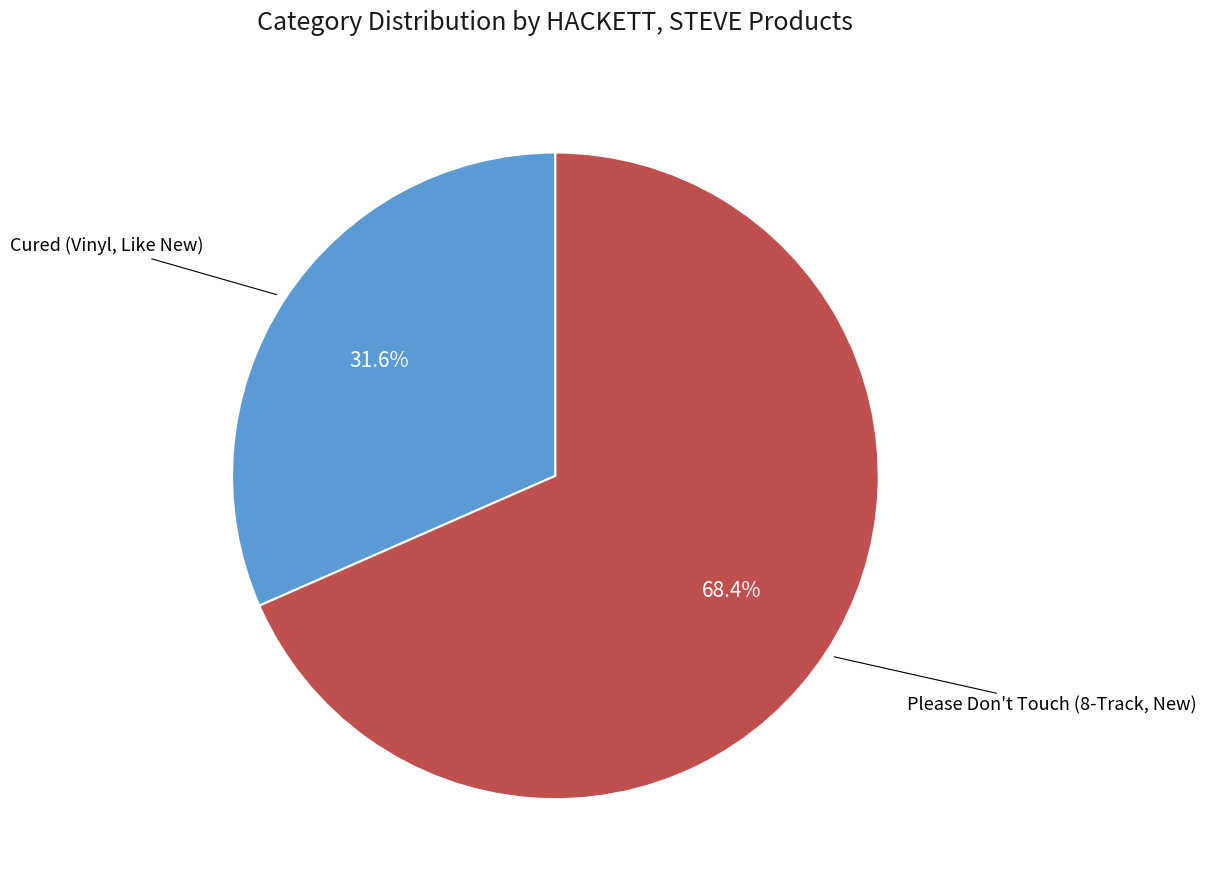

Does any single category account for the majority?

Yes